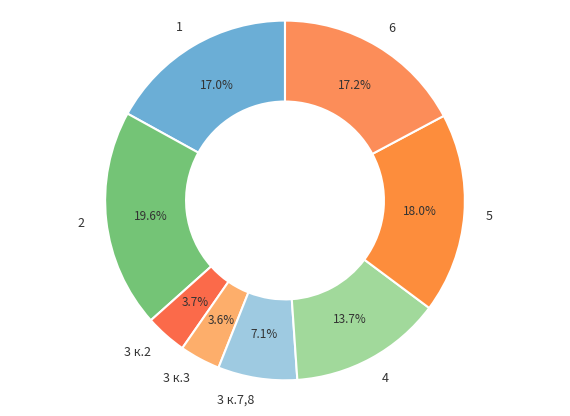

To the nearest percent, what portion does 2 represent?

20%